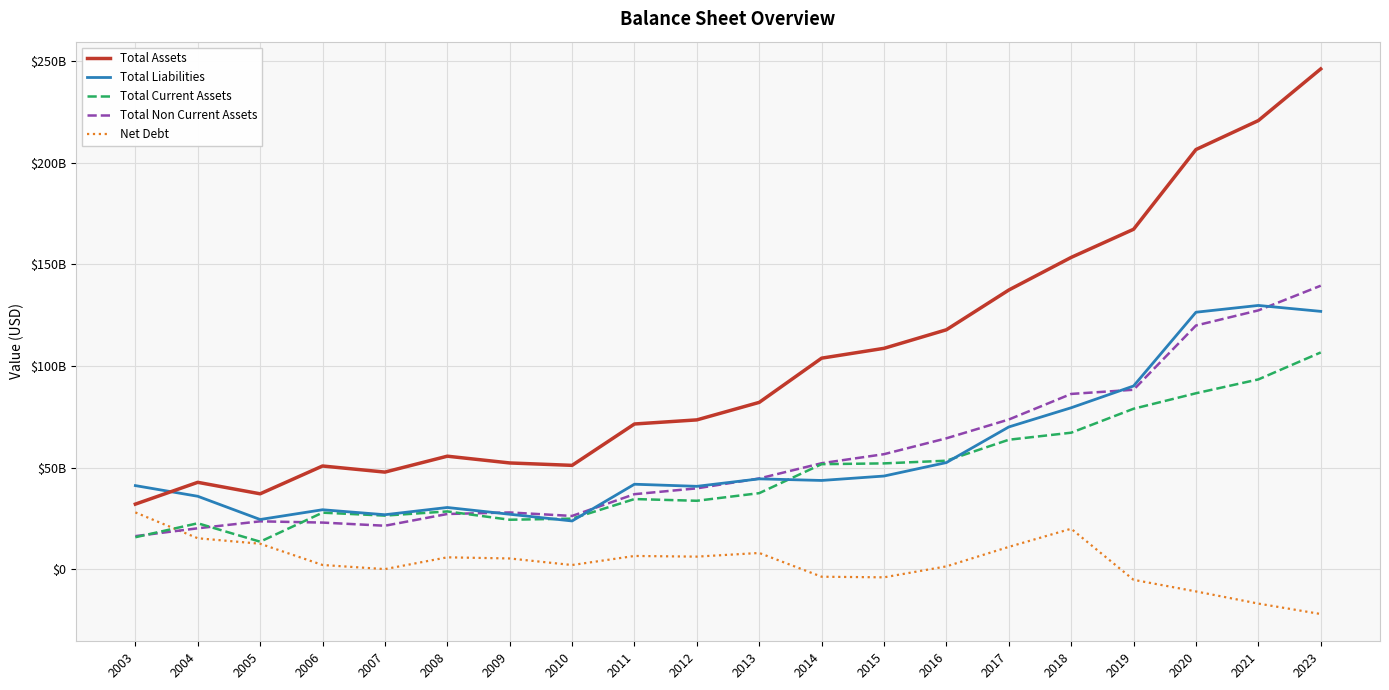

List the labels in order of Total Non Current Assets value, smallest first.

2003, 2004, 2007, 2006, 2005, 2010, 2008, 2009, 2011, 2012, 2013, 2014, 2015, 2016, 2017, 2018, 2019, 2020, 2021, 2023